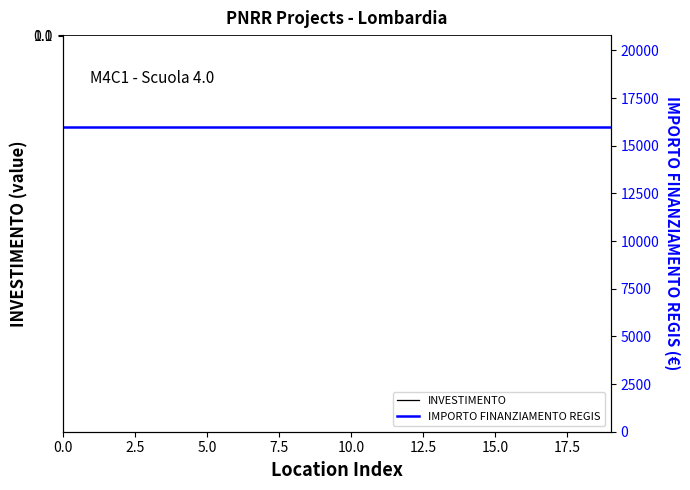

Reading left to right, what are all the values shown in this chart?

INVESTIMENTO: 3.2	3.2	3.2	3.3	3.2	3.2	3.3	3.2	3.2	3.2	3.2	3.2	3.2	3.1	3.1	3.2	3.1	3.2	3.2	3.1
IMPORTO FINANZIAMENTO REGIS: 16000.0	16000.0	16000.0	16000.0	16000.0	16000.0	16000.0	16000.0	16000.0	16000.0	16000.0	16000.0	16000.0	16000.0	16000.0	16000.0	16000.0	16000.0	16000.0	16000.0